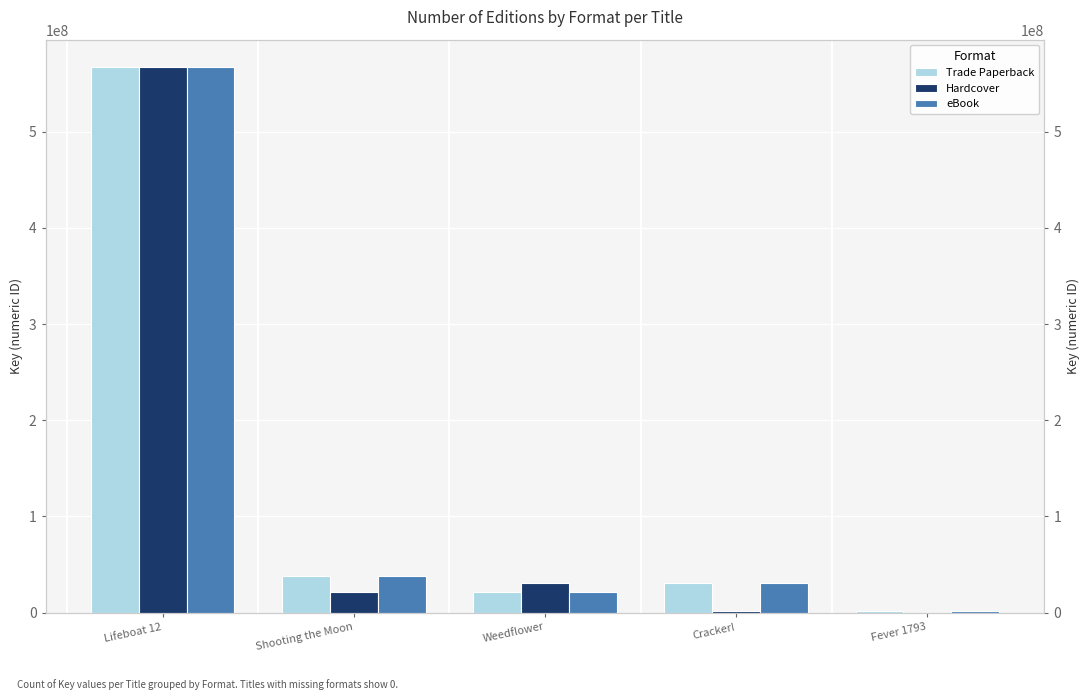

What is the value of the Trade Paperback bar at the 5th from the left?

1791910